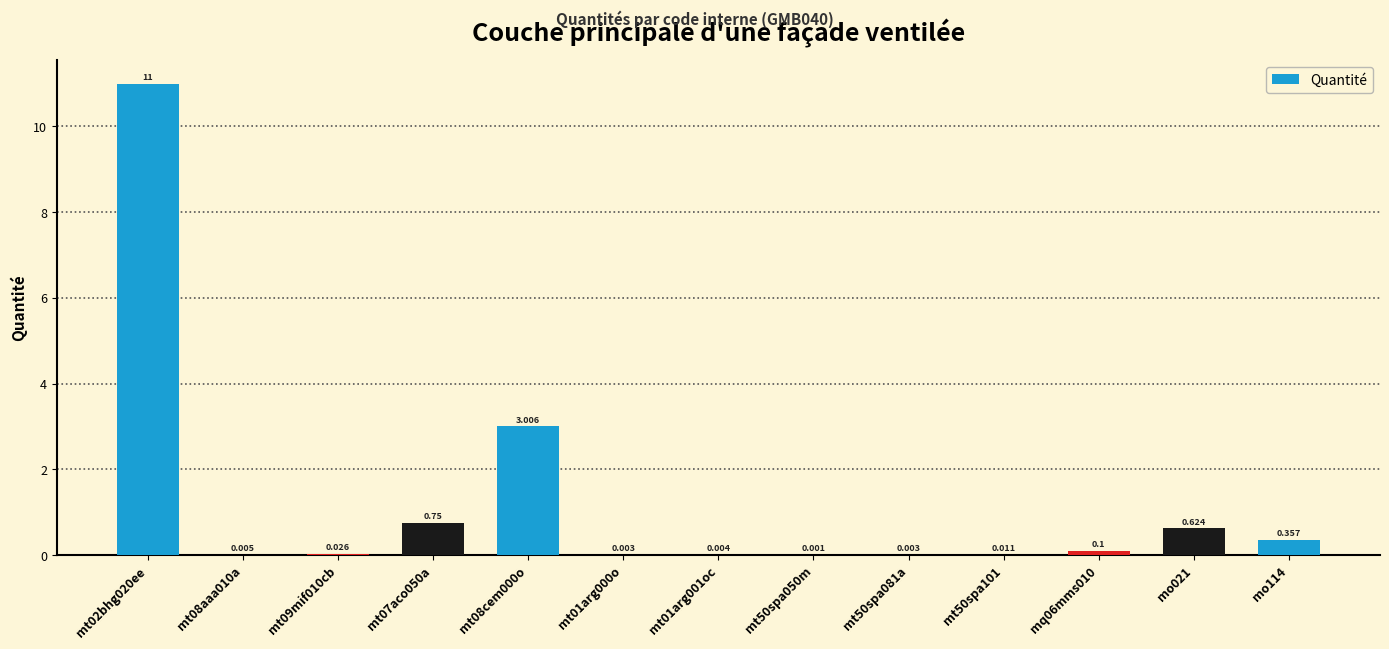

Are the bars horizontal?

No